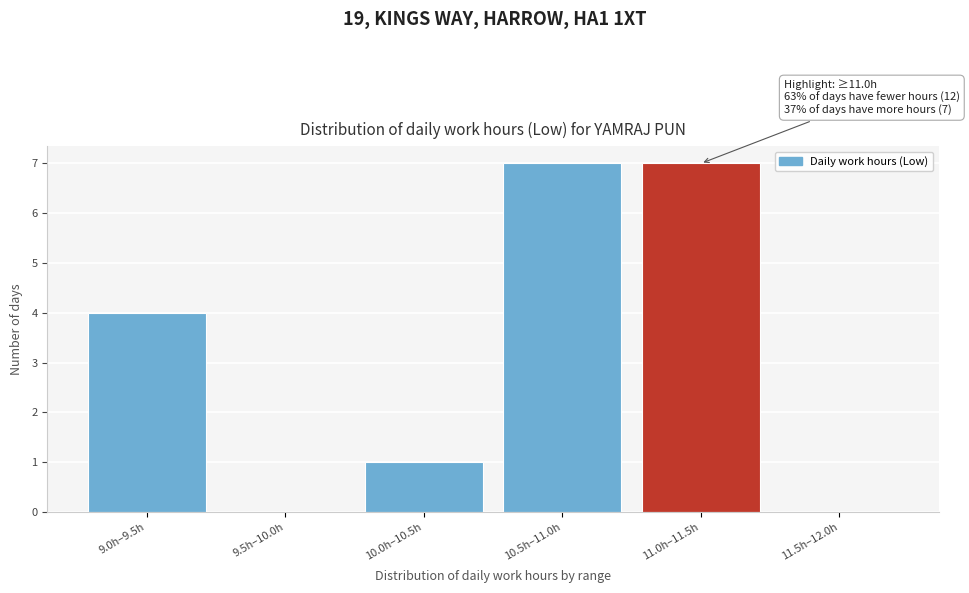

Reading right to left, list all the values displayed in this chart.

11.5h–12.0h=0	11.0h–11.5h=7	10.5h–11.0h=7	10.0h–10.5h=1	9.5h–10.0h=0	9.0h–9.5h=4